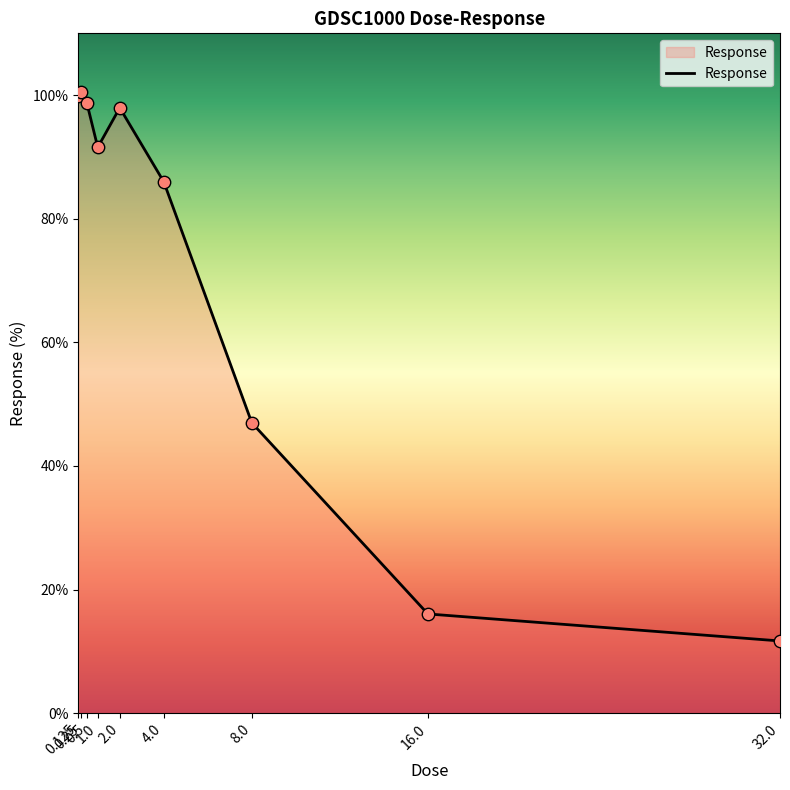

What is the ratio of the value at 0.25 to the value at 0.5?

1.0